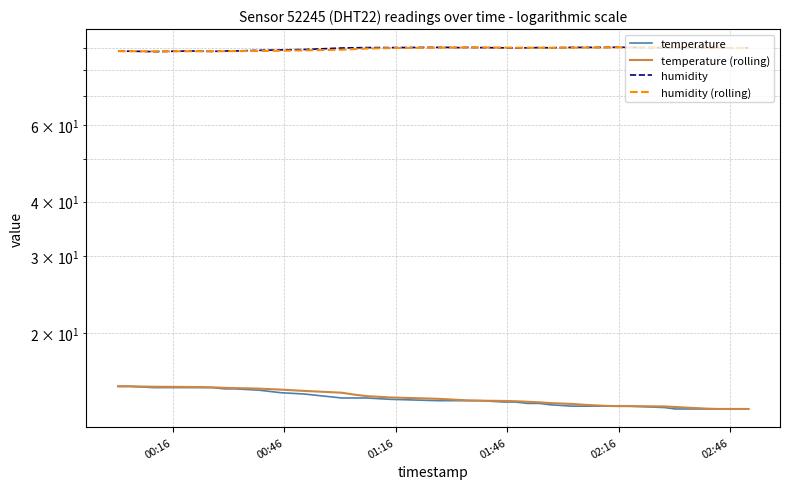

Reading left to right, list all the values displayed in this chart.

temperature: 15.1	15.1	15.0	15.0	15.0	15.0	14.9	14.9	14.8	14.6	14.5	14.2	14.2	14.2	14.1	14.0	14.0	14.0	14.0	14.0	13.9	13.9	13.8	13.8	13.7	13.6	13.6	13.6	13.6	13.6	13.6	13.5	13.4	13.4	13.4	13.4	13.4	13.4	13.4	13.4
temperature (rolling): 15.1	15.1	15.1	15.1	15.0	15.0	15.0	15.0	14.9	14.8	14.7	14.6	14.5	14.3	14.2	14.1	14.1	14.1	14.0	14.0	14.0	14.0	13.9	13.9	13.8	13.8	13.7	13.7	13.6	13.6	13.6	13.6	13.5	13.5	13.5	13.4	13.4	13.4	13.4	13.4
humidity: 88.5	88.5	88.3	88.6	88.5	88.4	88.6	88.6	88.9	89.1	89.3	90.0	90.1	90.2	90.2	90.3	90.3	90.2	90.3	90.2	90.1	90.0	90.1	90.2	90.1	90.3	90.3	90.3	90.3	90.4	90.3	90.1	90.1	90.2	90.0	90.0	90.1	89.9	89.9	90.1
humidity (rolling): 88.5	88.5	88.4	88.5	88.5	88.5	88.5	88.5	88.6	88.7	88.9	89.2	89.5	89.7	90.0	90.2	90.2	90.2	90.3	90.3	90.2	90.2	90.1	90.1	90.1	90.1	90.2	90.2	90.3	90.3	90.3	90.3	90.2	90.2	90.1	90.1	90.1	90.0	90.0	90.0